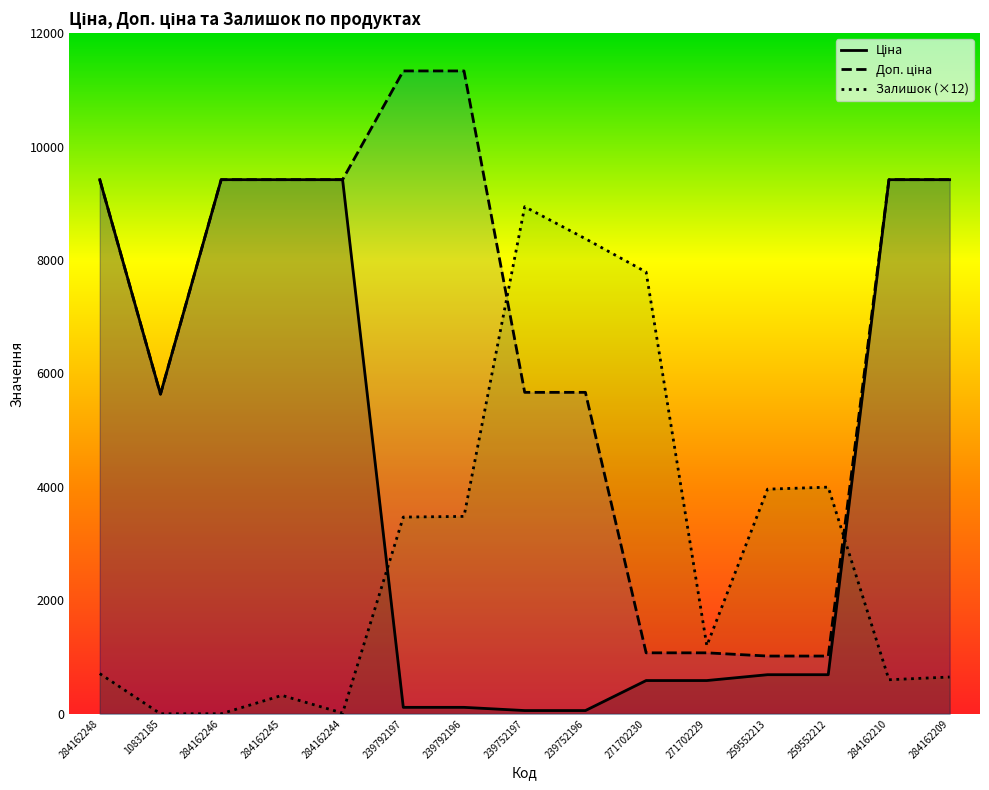

Which series has the largest total across all categories?

Доп. ціна